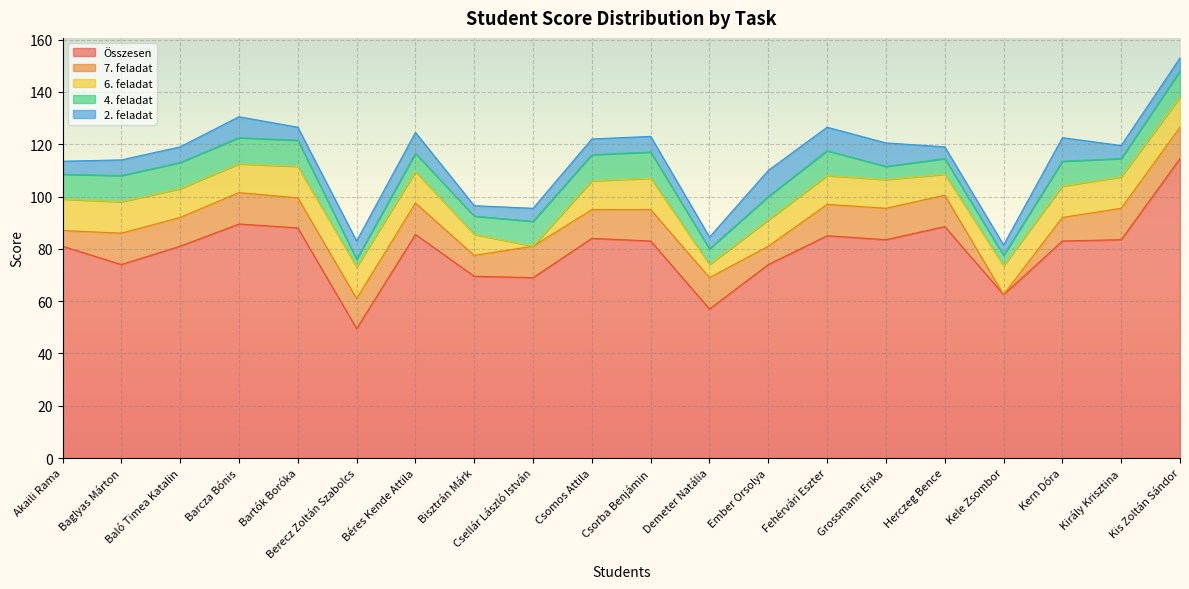

Does the chart display data point markers on the line(s)?

No